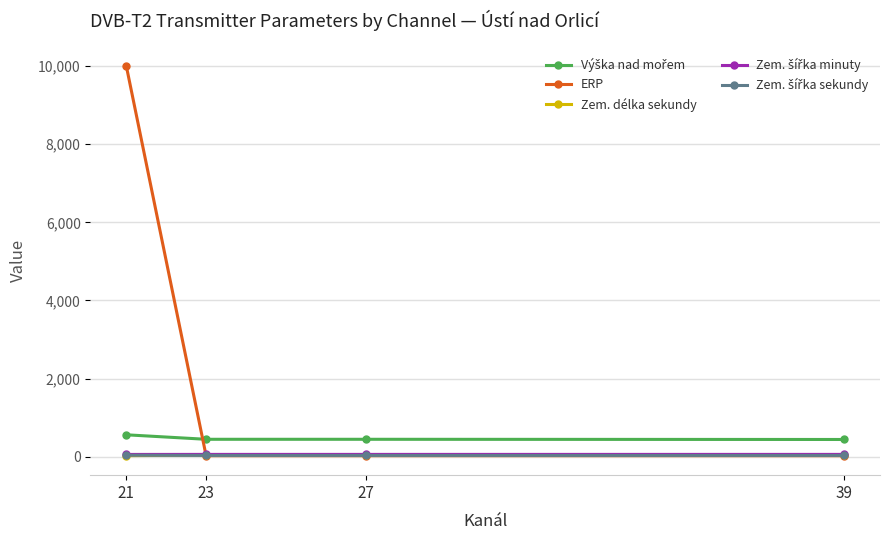

Does the chart display data point markers on the line(s)?

Yes